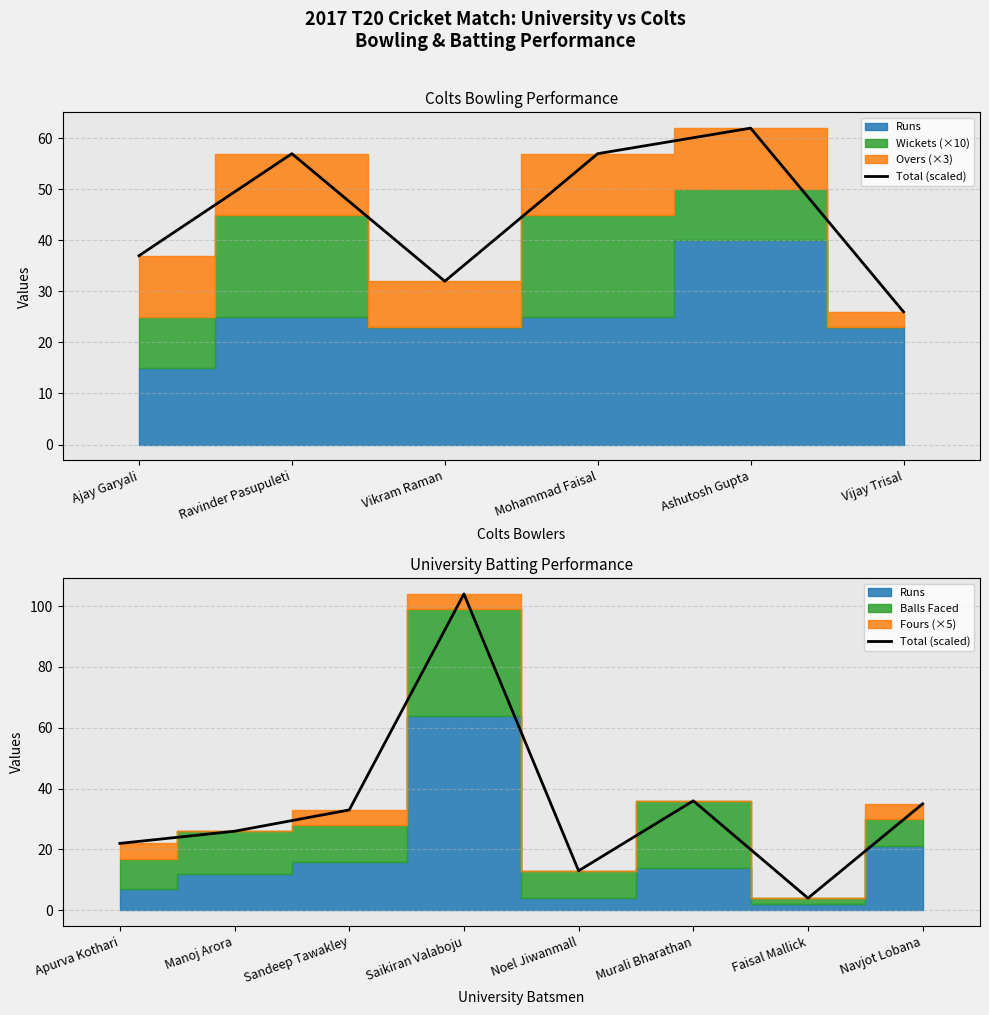

What position from the right is Faisal Mallick?

2